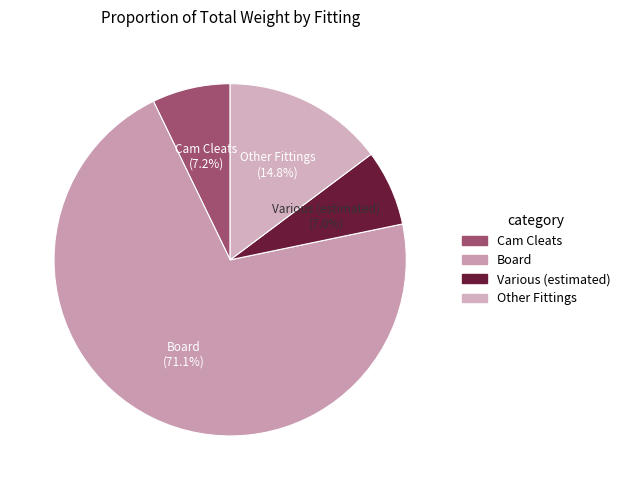

Is there a majority slice in this chart?

Yes